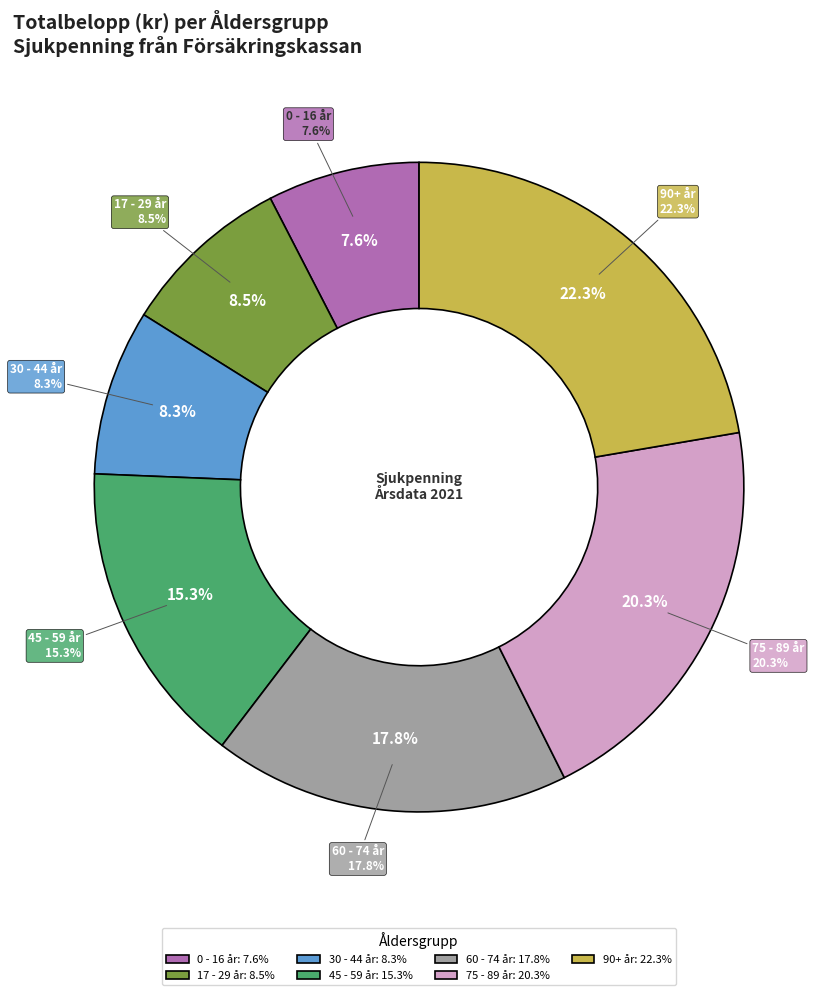

Is there a majority slice in this chart?

No